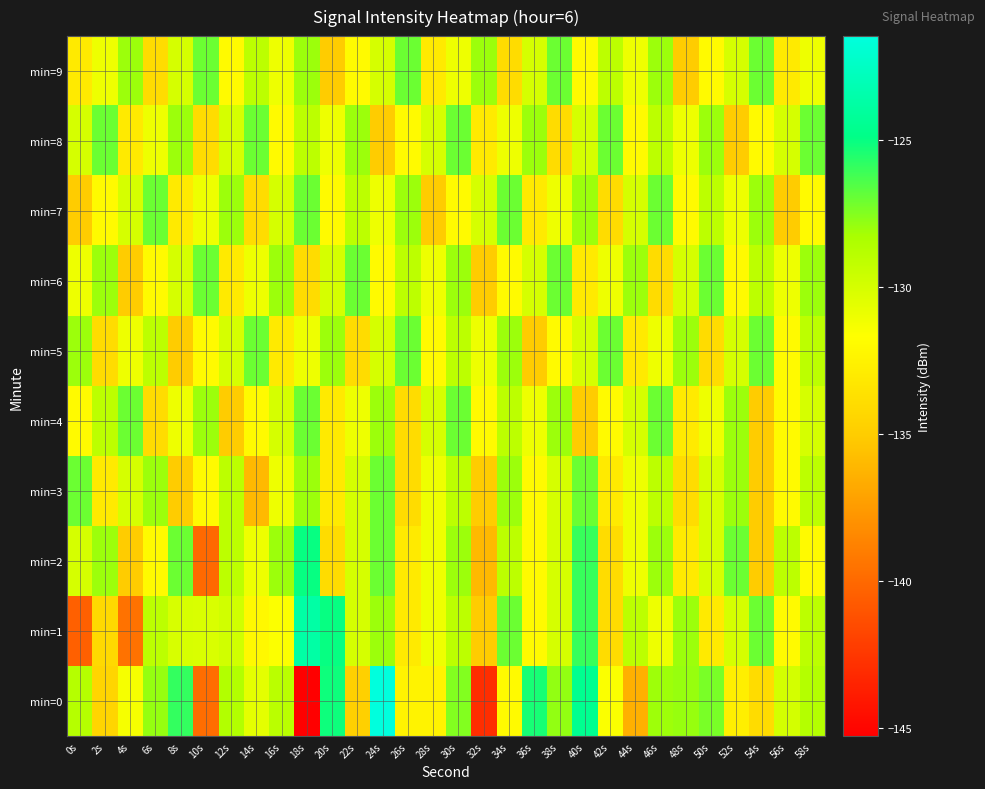

At 58s, list the series in order from smallest to largest.

min=2, min=7, min=9, min=4, min=1, min=3, min=5, min=0, min=6, min=8